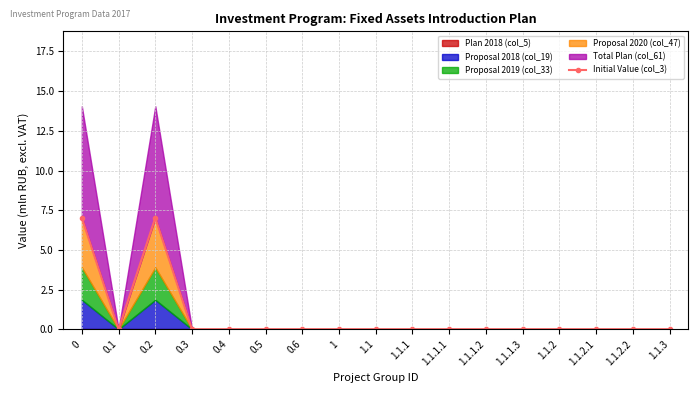

Which category has the lowest value across all series?

0.1